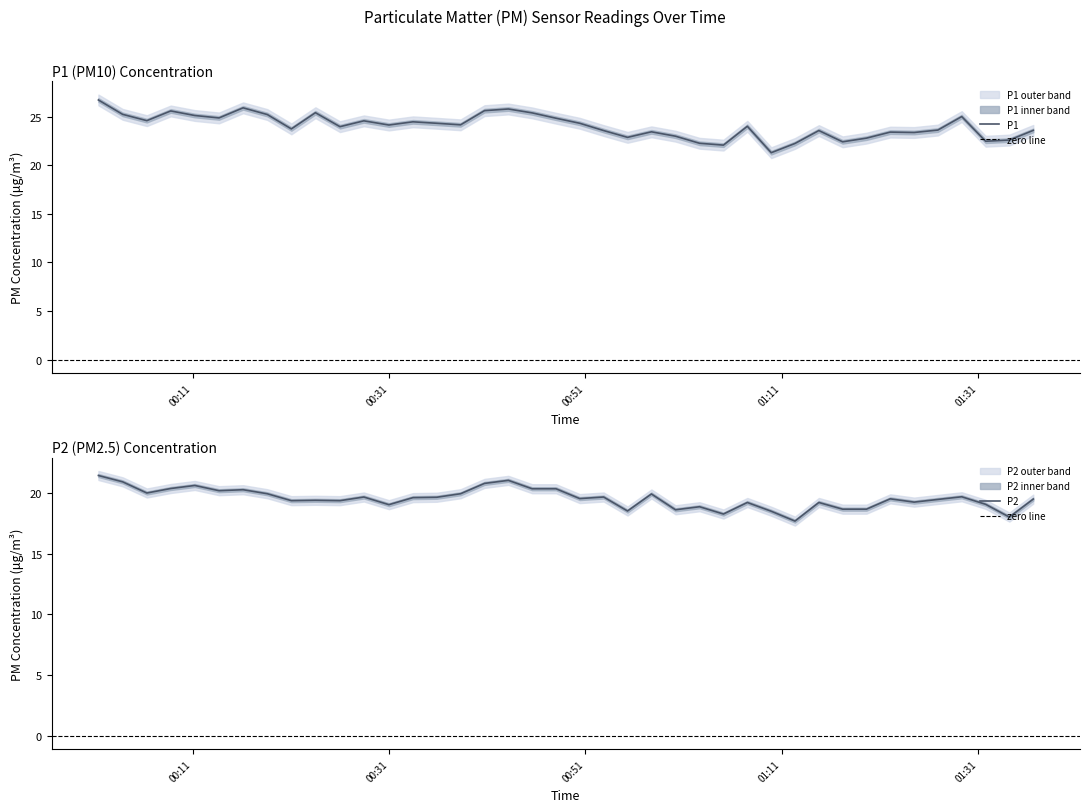

Which series has the largest total across all categories?

P1